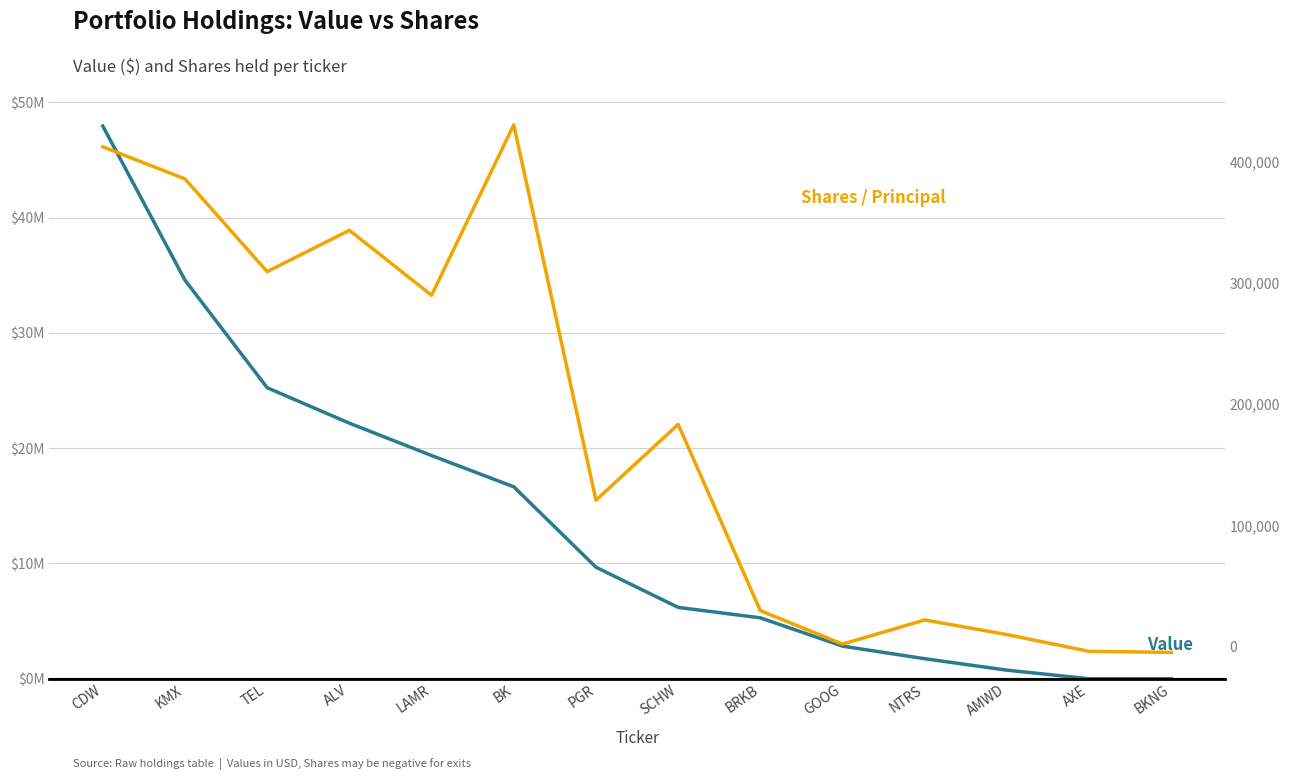

What is the difference between the maximum and minimum values in the Shares or principal amount series?

435580